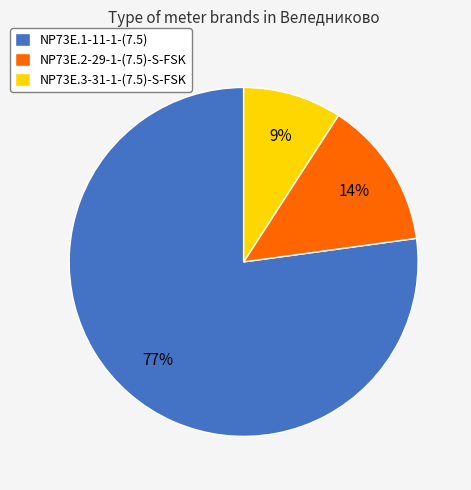

Does any single category account for the majority?

Yes